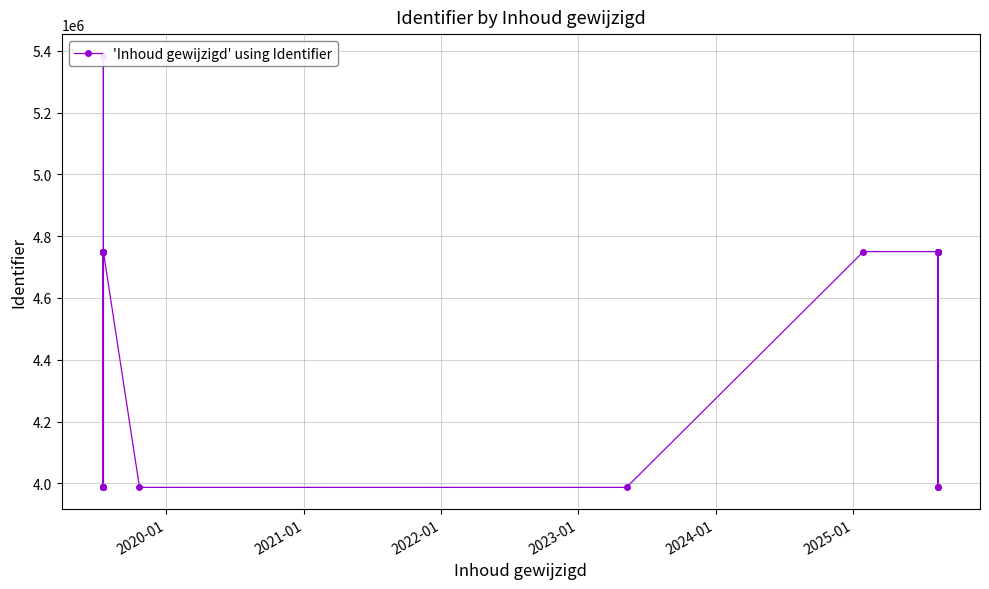

What is the average value?

4462068